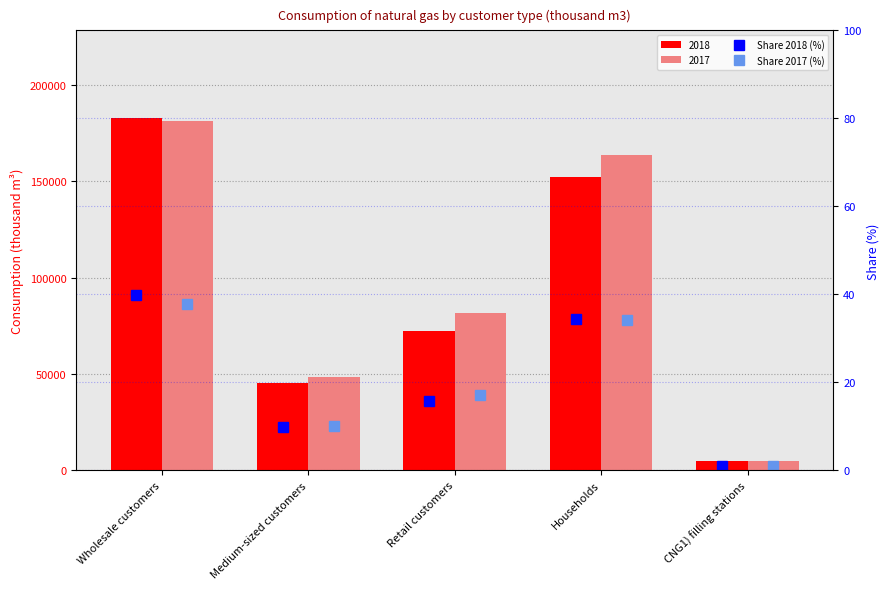

How many values in the Share 2018 (%) series are below 15?

2